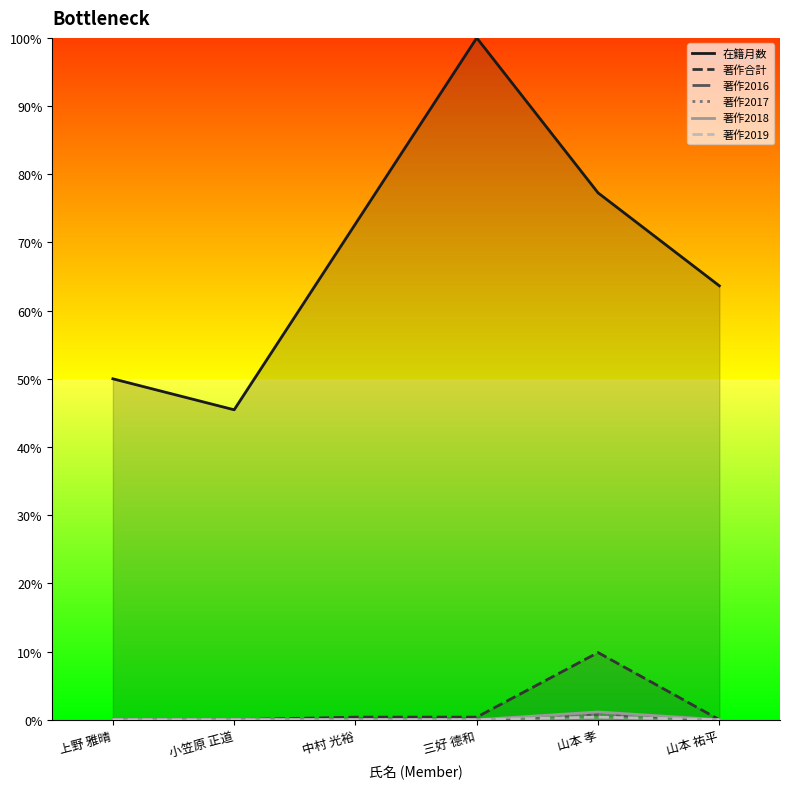

Reading right to left, list all the values displayed in this chart.

在籍月数: 0.6	0.8	1.0	0.7	0.5	0.5
著作合計: 0.0	0.1	0.0	0.0	0.0	0.0
著作2016: 0.0	0.0	0.0	0.0	0.0	0.0
著作2017: 0.0	0.0	0.0	0.0	0.0	0.0
著作2018: 0.0	0.0	0.0	0.0	0.0	0.0
著作2019: 0.0	0.0	0.0	0.0	0.0	0.0